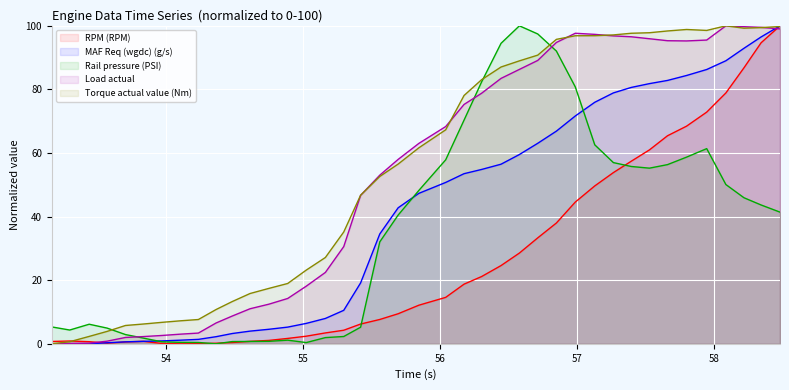

What is the value of the Rail pressure (PSI) point at the 15th from the left?

0.4